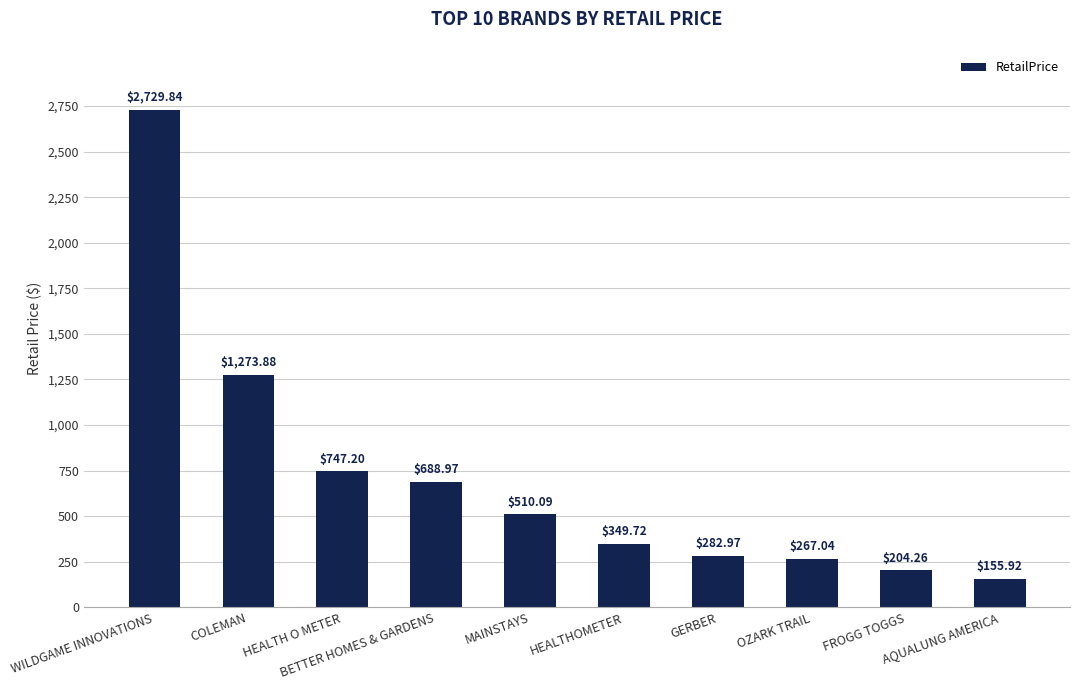

At which label is the value closest to 1442?

COLEMAN